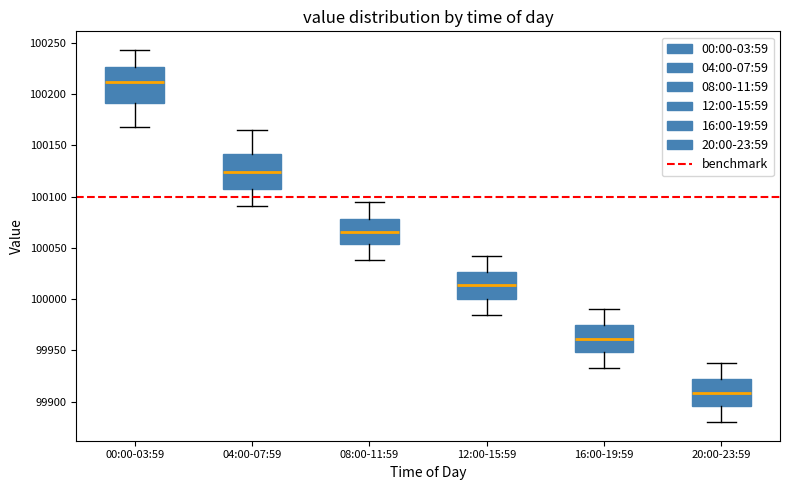

Reading left to right, transcribe this box plot: for each box, give where its median line is, the range the box spans, and where its two whiskers end, as read against the y-axis. The values are not printed on the chart, so give them approximately, as read against the axis.

00:00-03:59: median 100210, box 100190 to 100225, whiskers 100170 to 100245
04:00-07:59: median 100125, box 100110 to 100140, whiskers 100090 to 100165
08:00-11:59: median 100065, box 100055 to 100080, whiskers 100040 to 100095
12:00-15:59: median 100015, box 100000 to 100025, whiskers 99985 to 100045
16:00-19:59: median 99960, box 99950 to 99975, whiskers 99930 to 99990
20:00-23:59: median 99910, box 99895 to 99920, whiskers 99880 to 99940